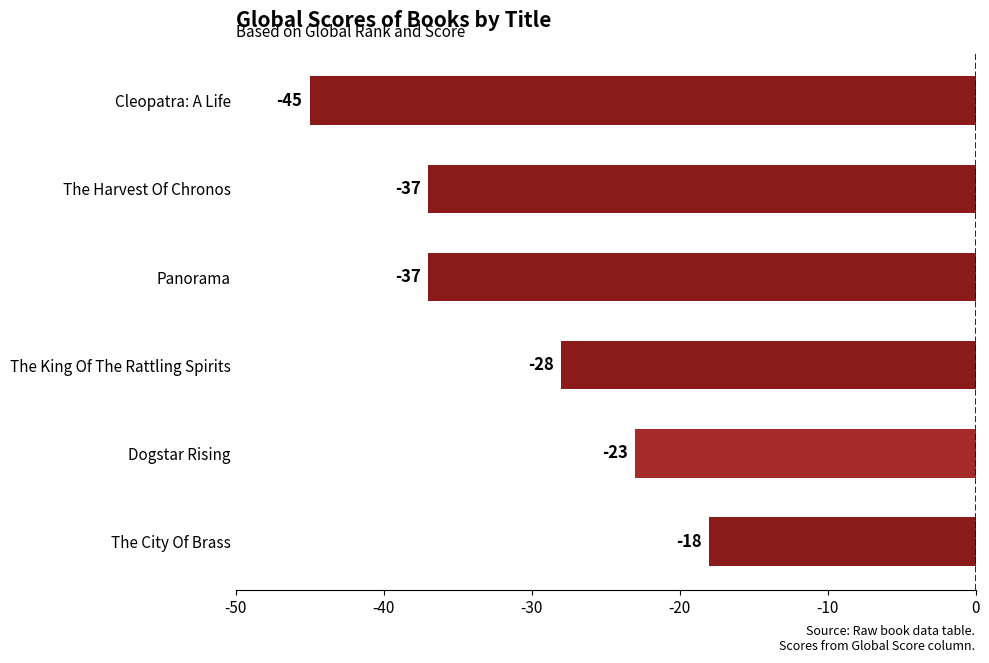

The chart shows a value of -51 at The Harvest Of Chronos. True or false?

False